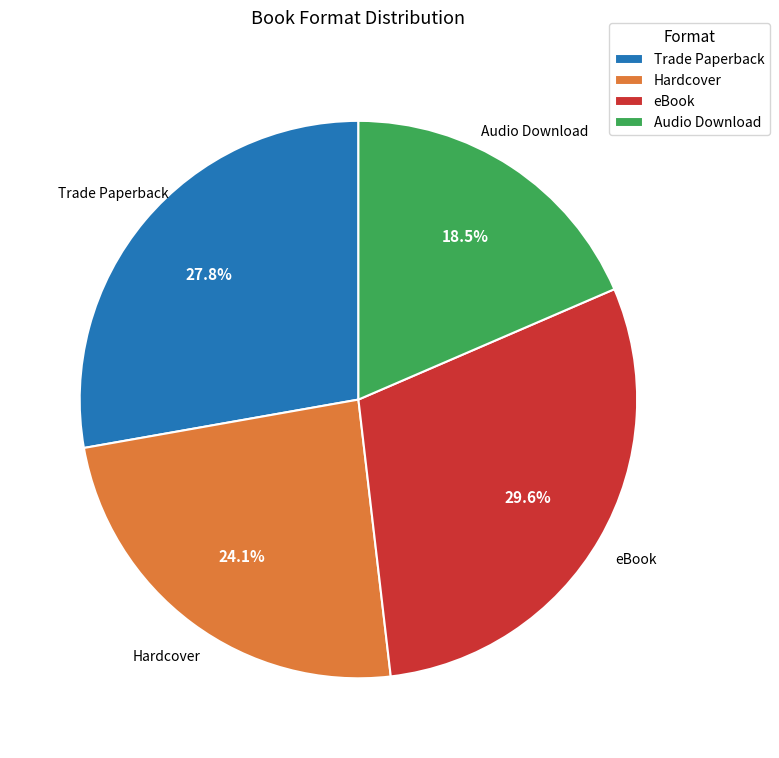

Which slice is the smallest?

Audio Download